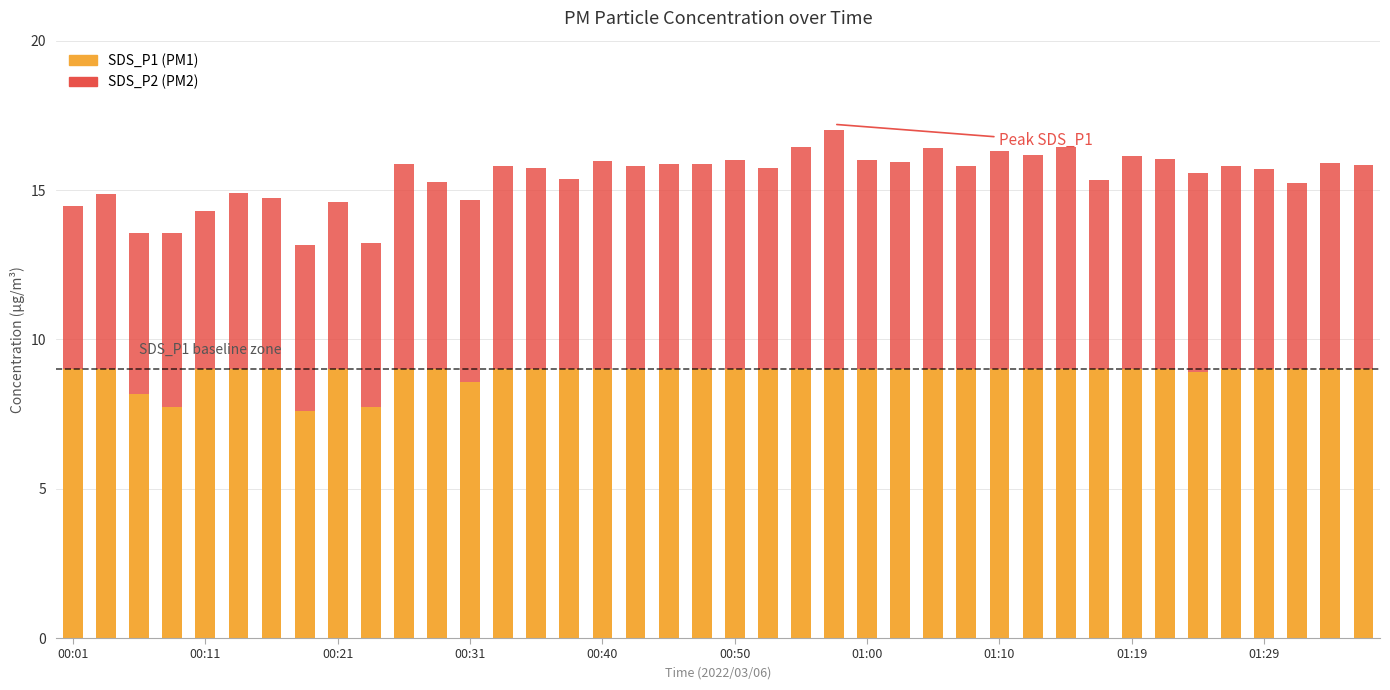

How many bars are there in total?

40